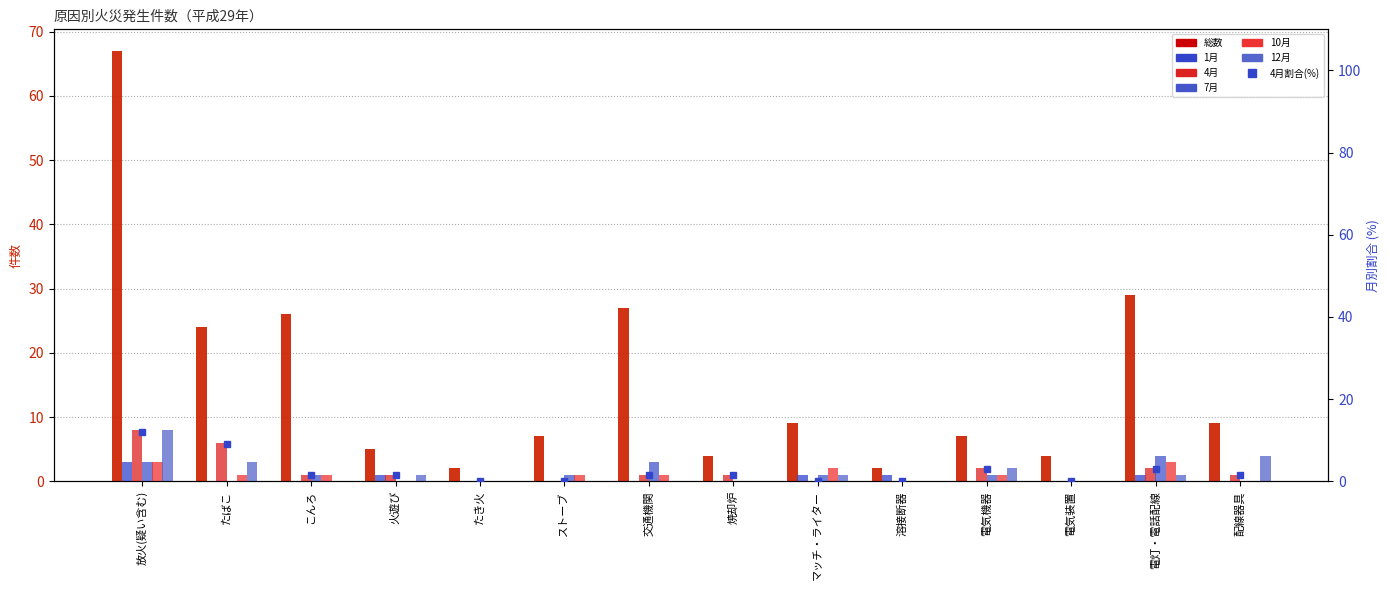

Rank the categories by 10月 value from lowest to highest.

火遊び, たき火, 焼却炉, 溶接断器, 電気装置, 配線器具, たばこ, こんろ, ストーブ, 交通機関, 電気機器, マッチ・ライター, 放火(疑い含む), 電灯・電話配線